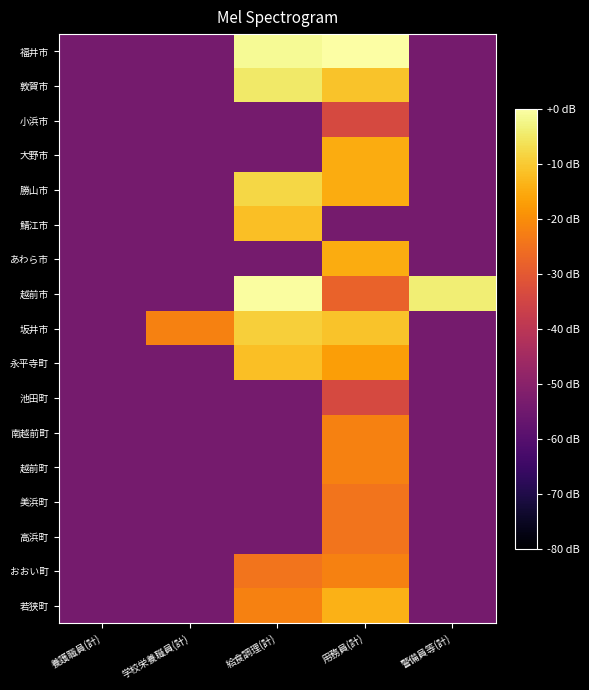

What is the minimum value shown in the chart?

-54.0